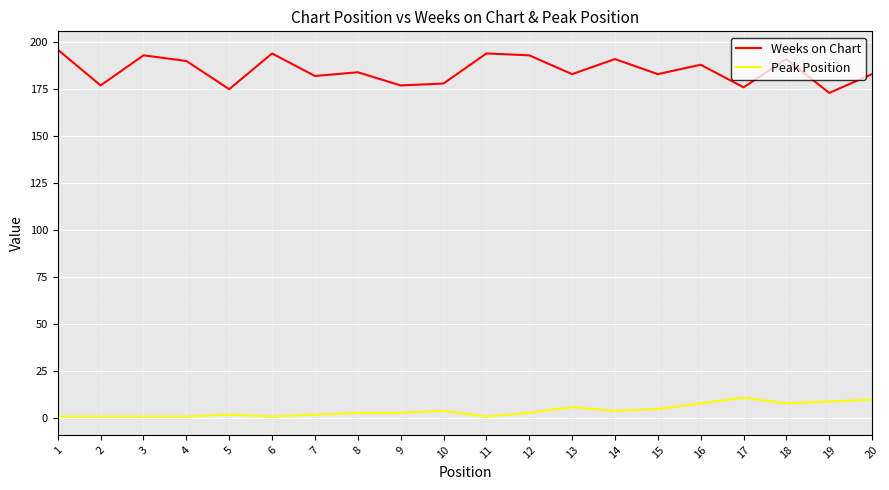

List the series in order of their overall mean, highest first.

Weeks on Chart, Peak Position